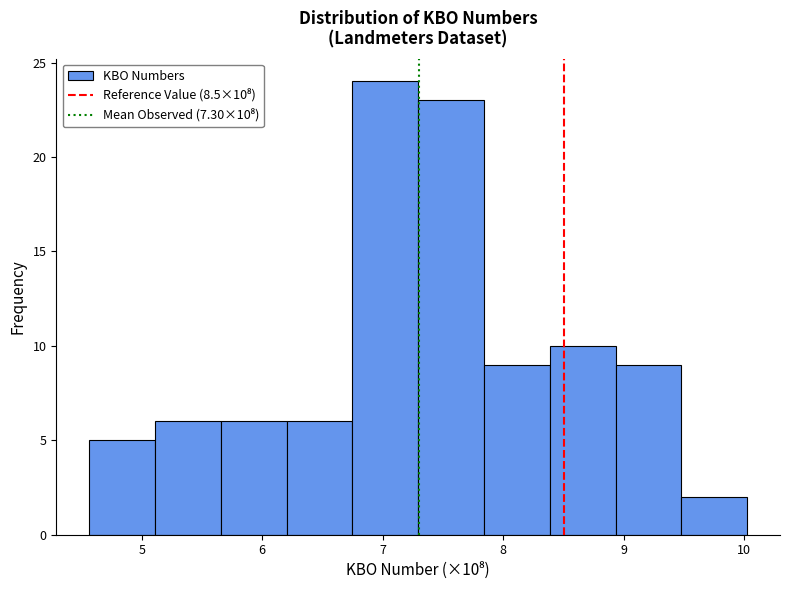

Which range on the x-axis has the tallest bar?

6.7 to 7.3